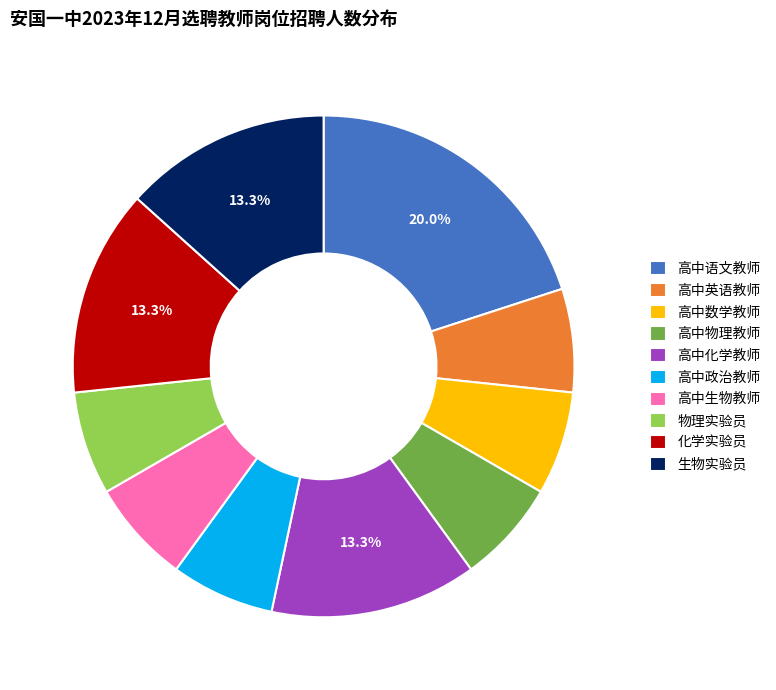

To the nearest percent, what is the combined percentage of 高中数学教师 and 物理实验员?

13%